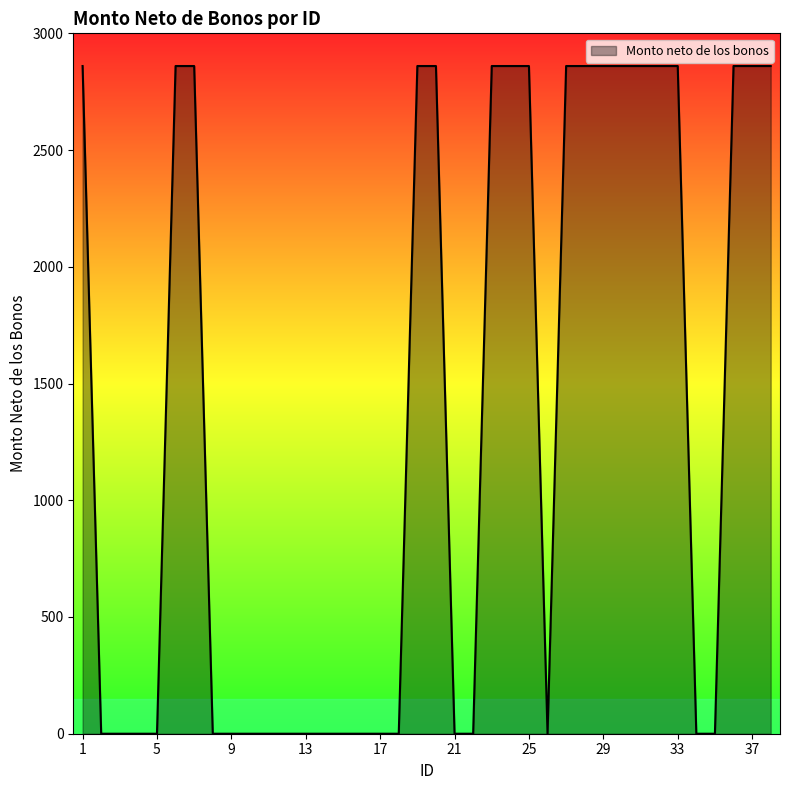

What is the sum of all values?

51480